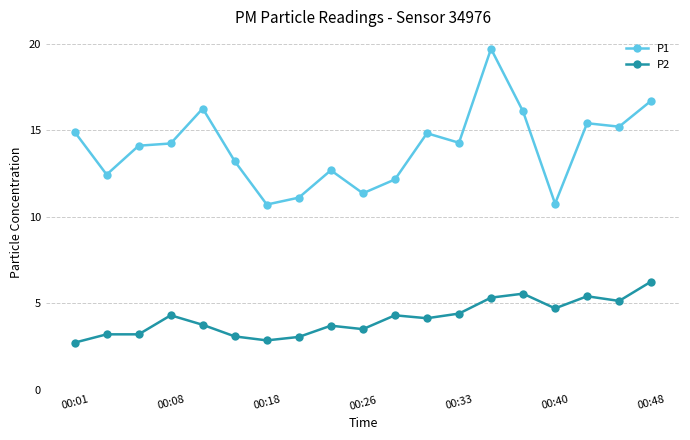

Which series has the widest spread of values?

P1